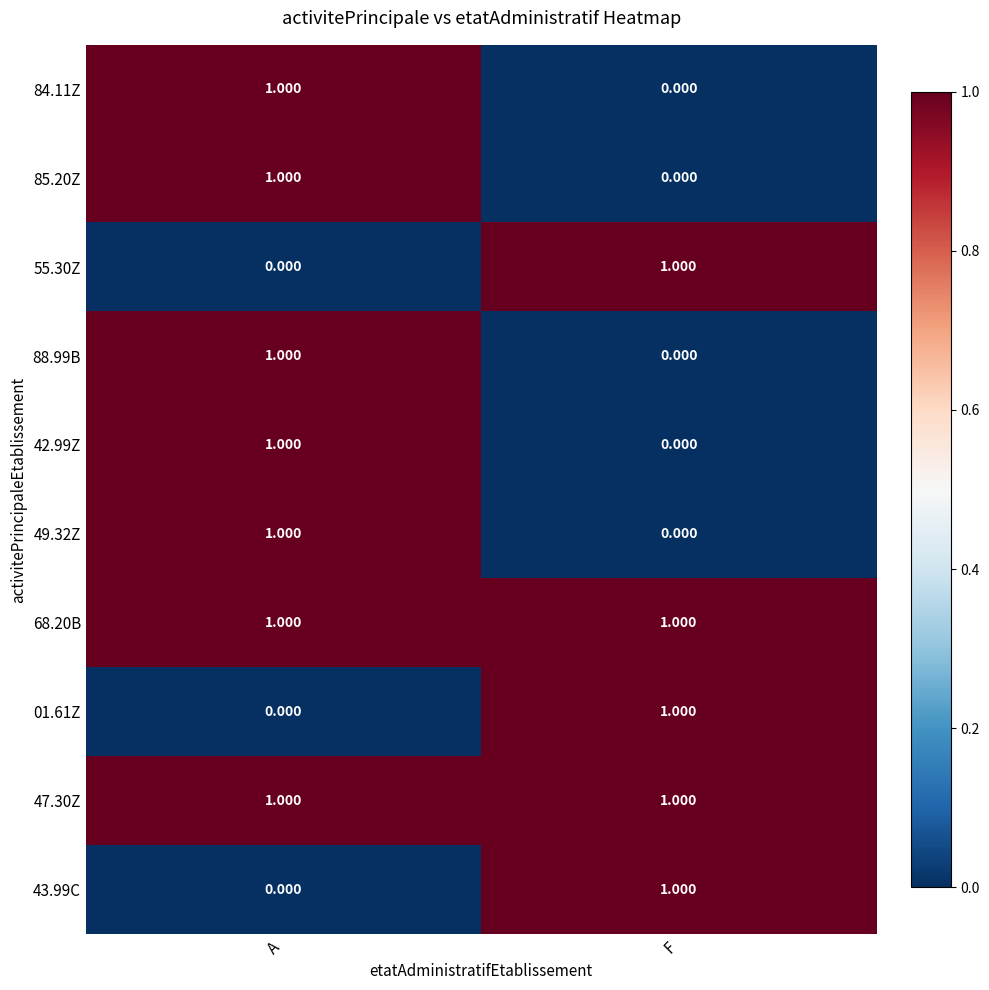

What is the greatest value displayed?

1